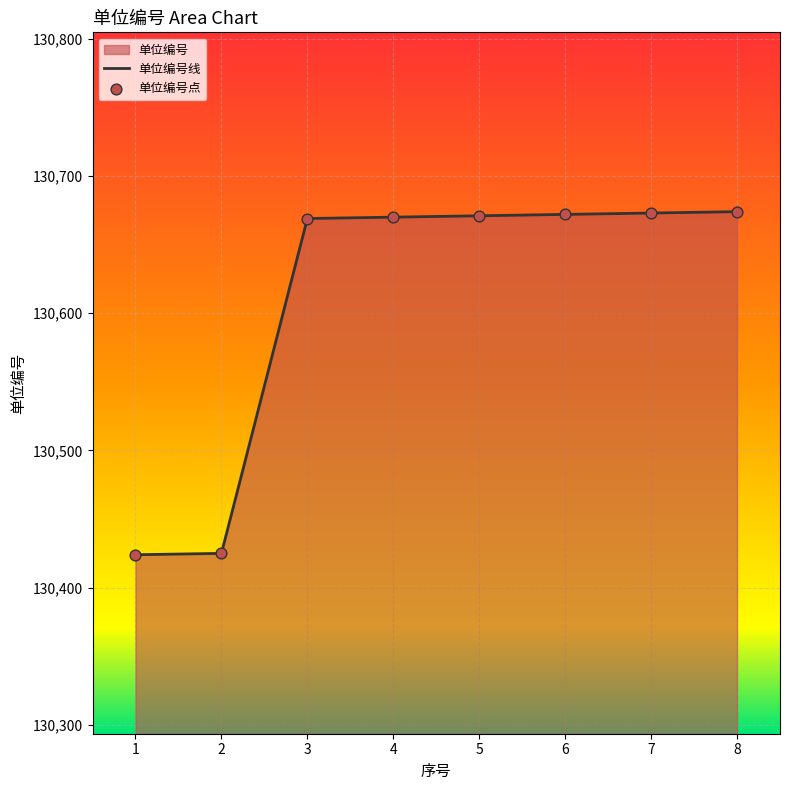

Is the value of 单位编号线 at 4 greater than the value of 单位编号点 at 5?

No